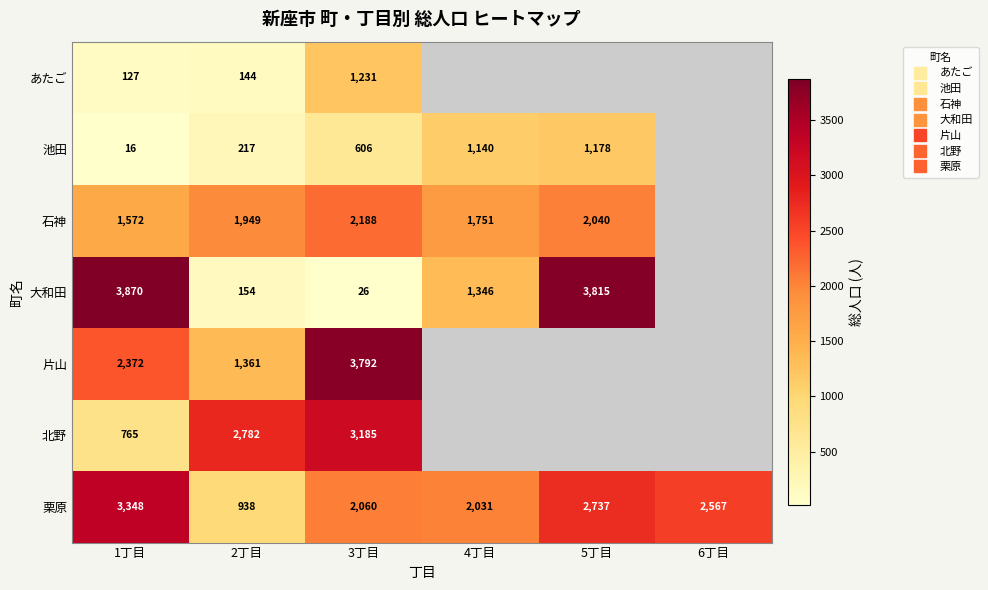

At which category does the chart reach its minimum across all series?

1丁目